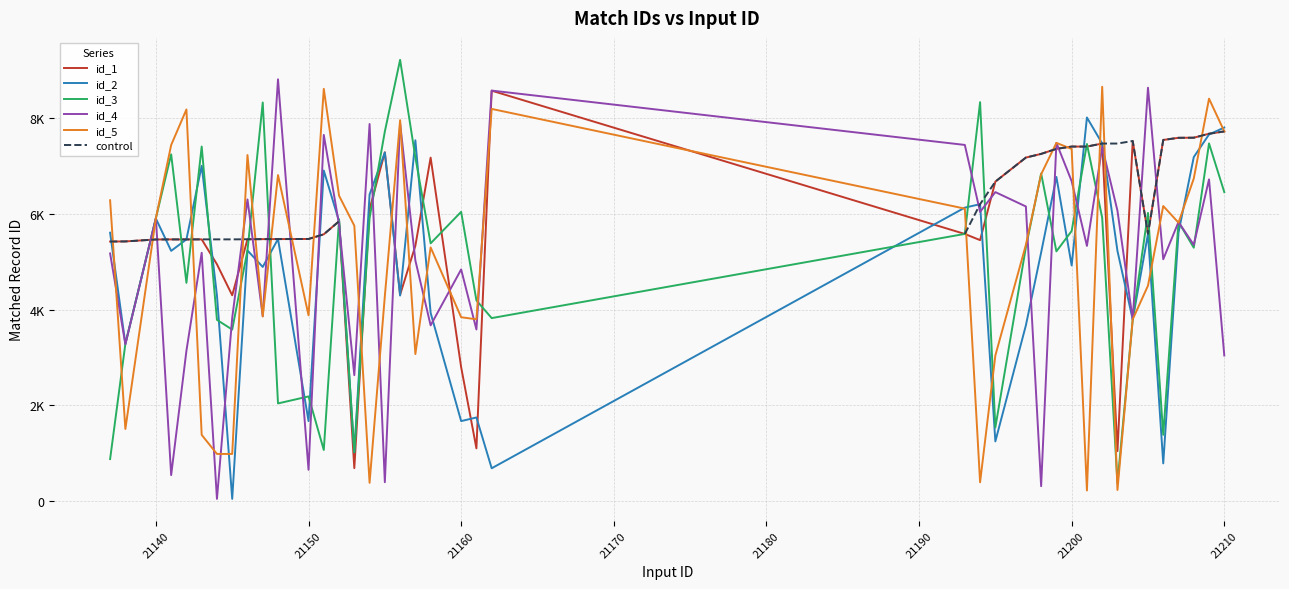

What are all the series names shown in the legend?

id_1, id_2, id_3, id_4, id_5, control